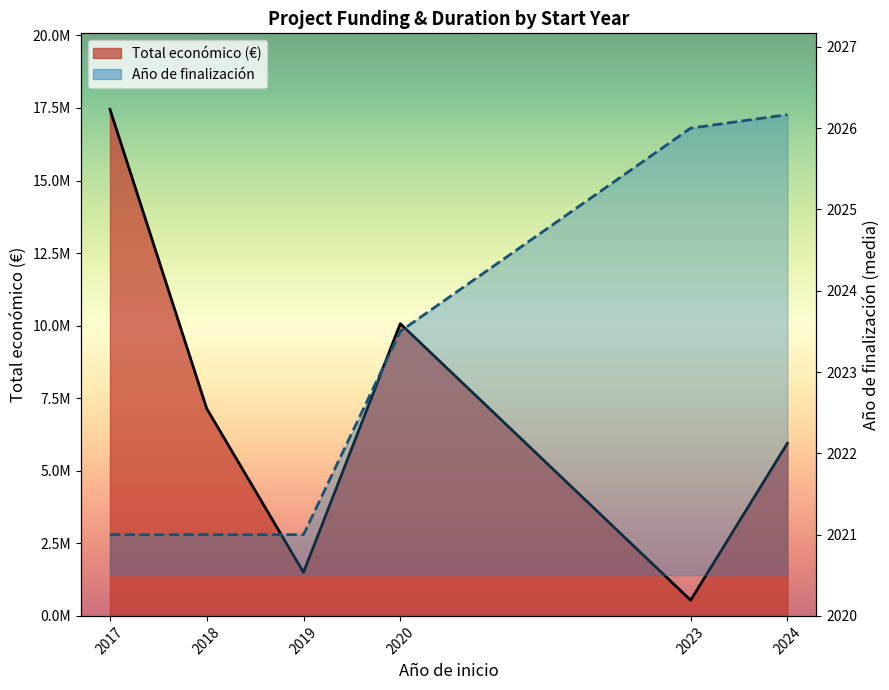

What is the value of the Año de finalización point at the 5th from the left?

2026.0